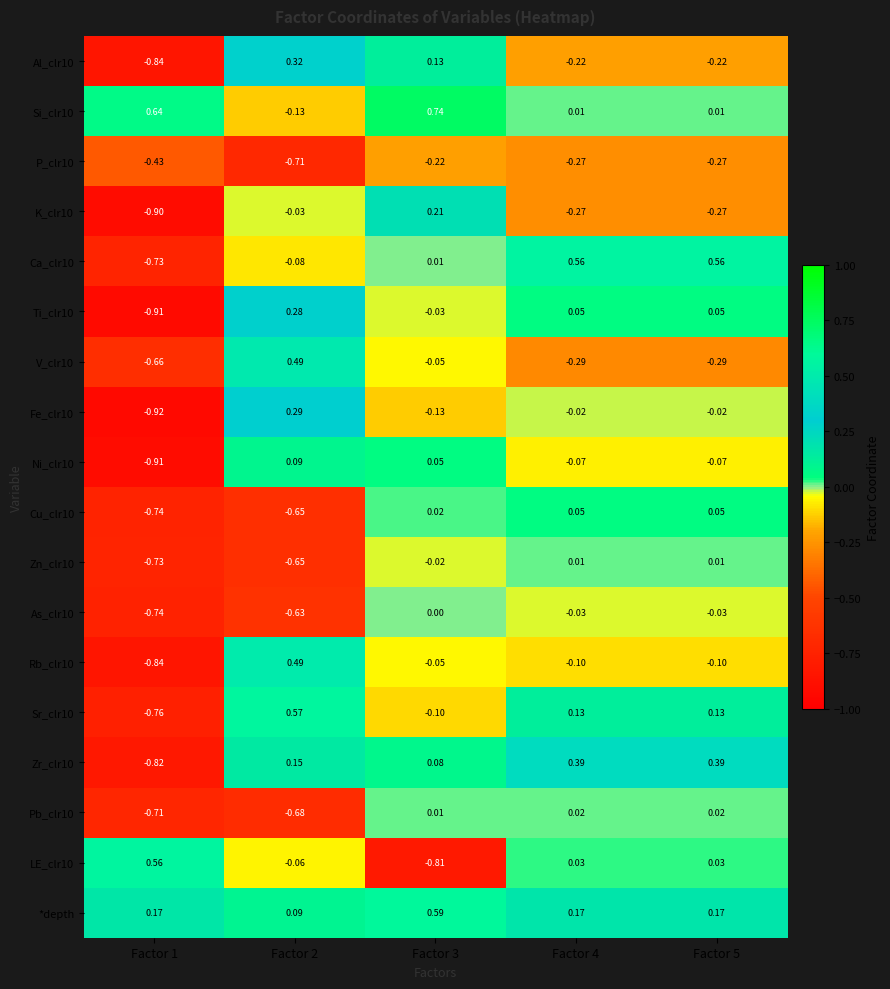

Which label corresponds to the largest value in the chart?

Factor 3